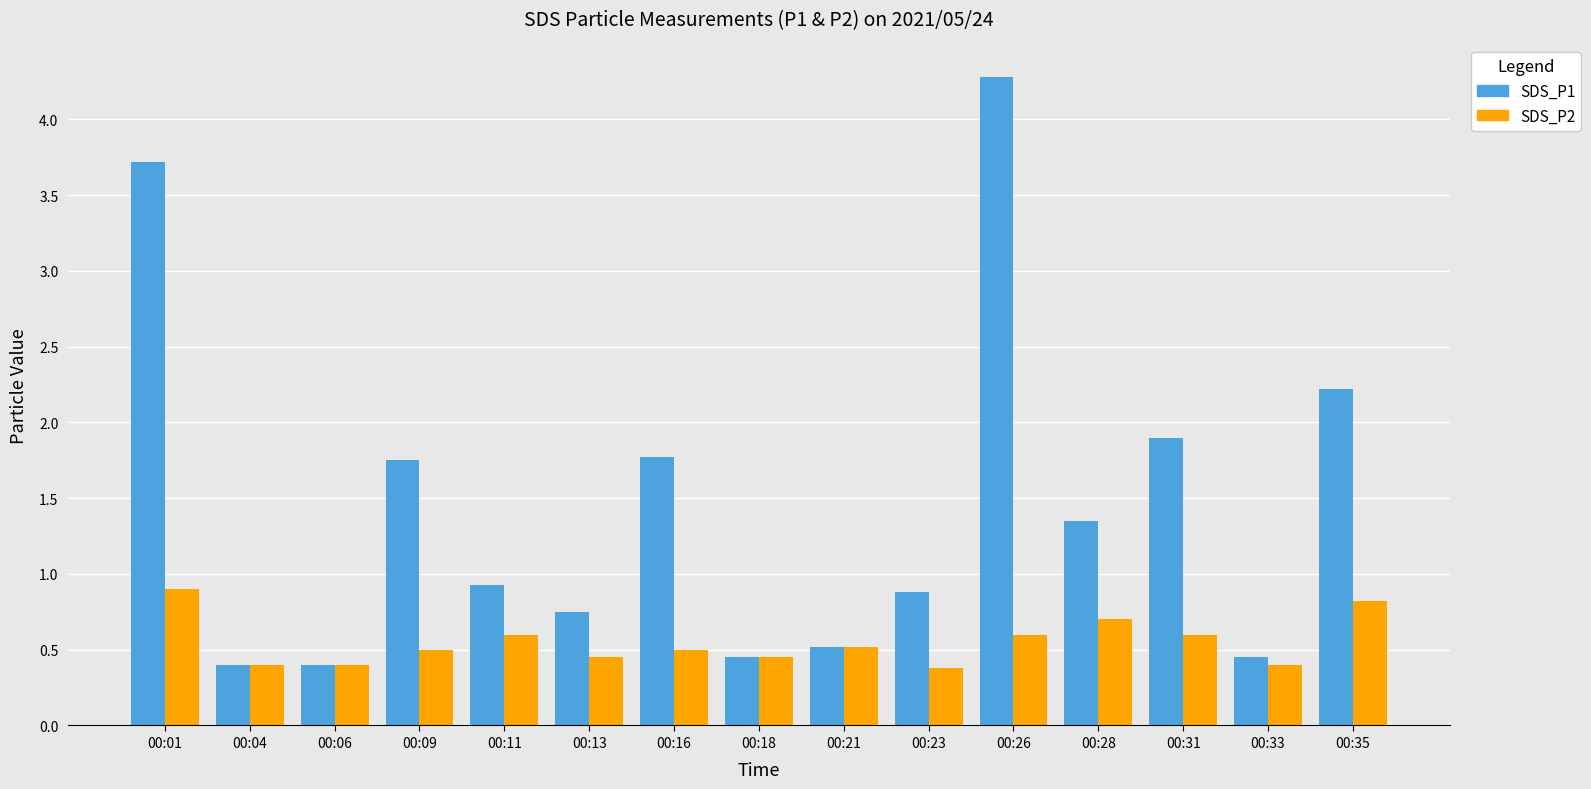

How many SDS_P2 values are between 0 and 1?

15